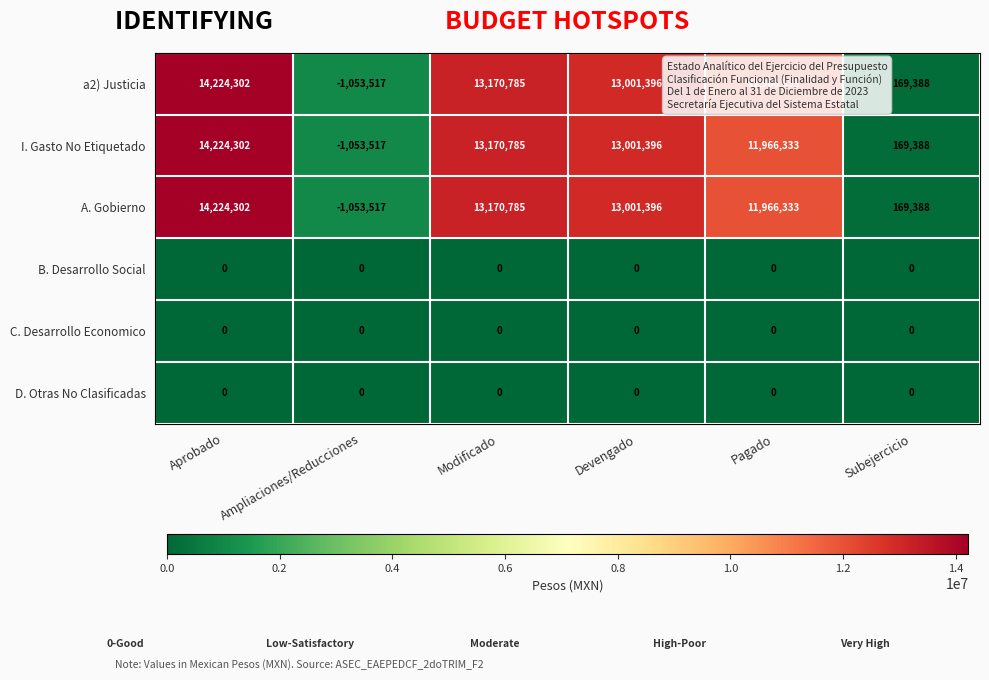

What is the approximate value of I. Gasto No Etiquetado at Subejercicio, to the nearest 50?

169400